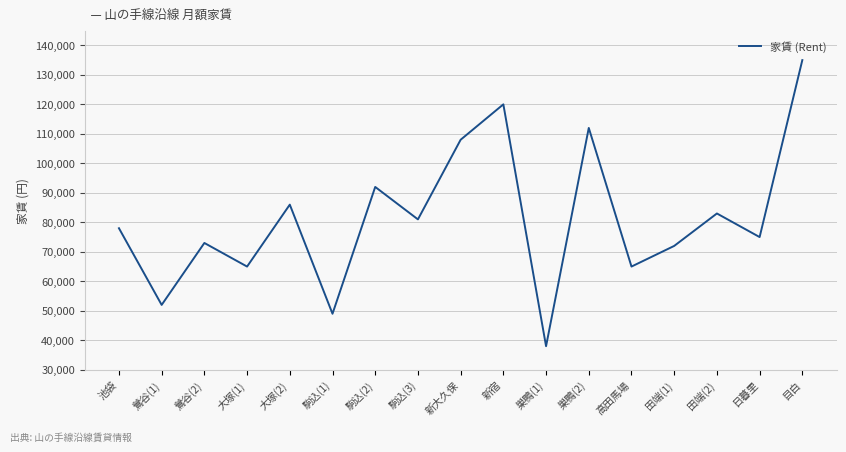

Which has a higher value, 新大久保 or 田端(1)?

新大久保